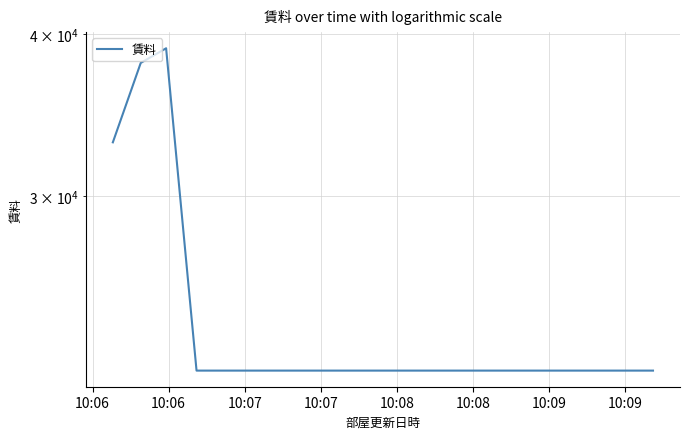

What is the sum of all values?

198000